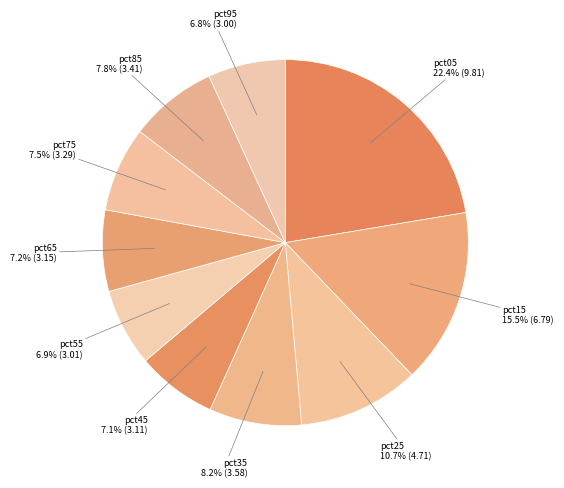

Rank the categories by value from lowest to highest.

pct95, pct55, pct45, pct65, pct75, pct85, pct35, pct25, pct15, pct05